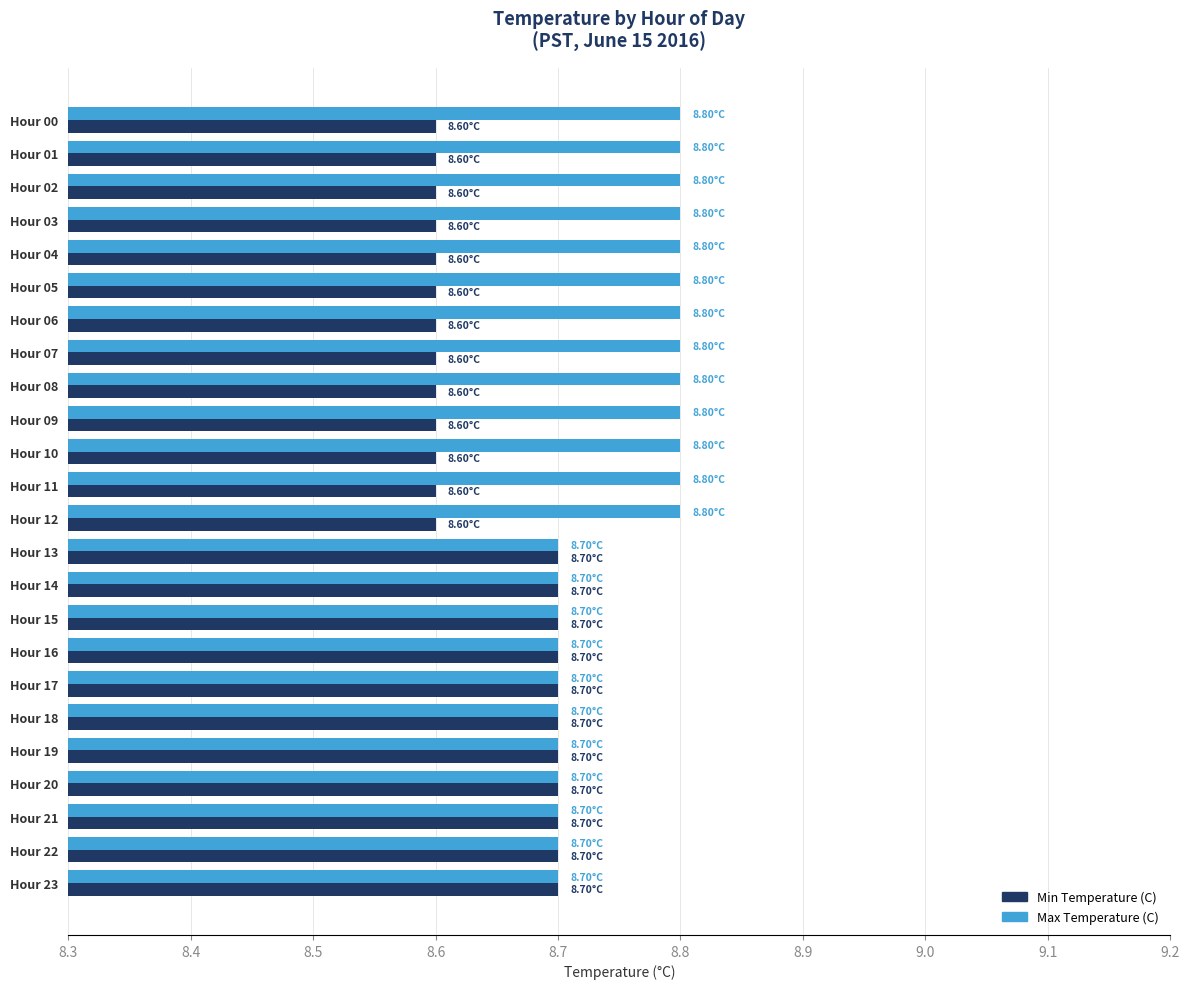

What is the difference between the maximum and minimum values in the Min Temperature (C) series?

0.1